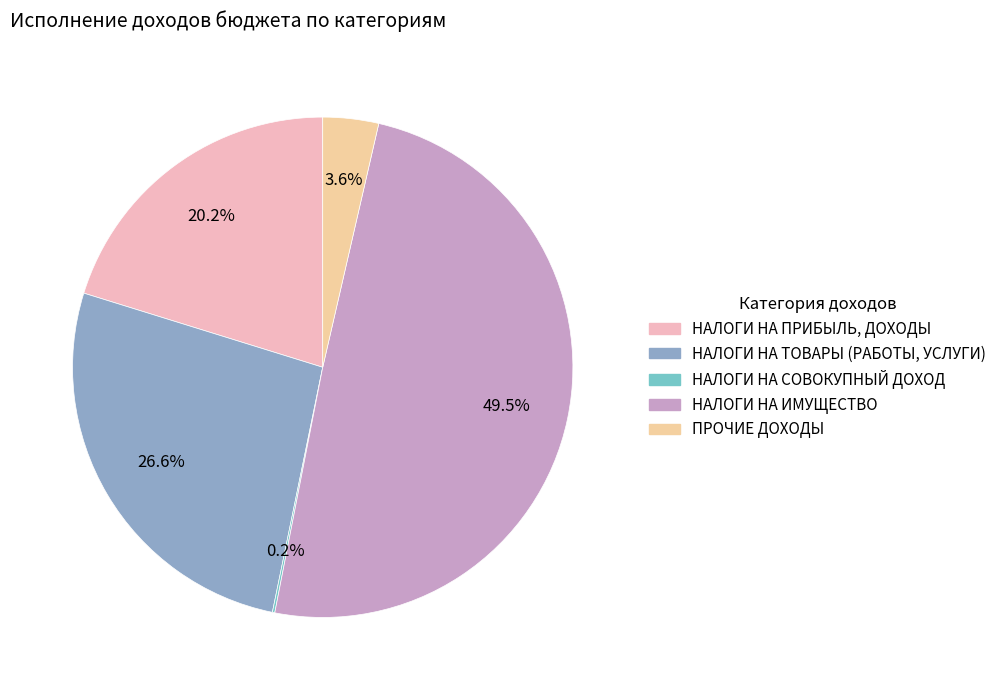

Approximately how many times larger is the value at ПРОЧИЕ ДОХОДЫ compared to НАЛОГИ НА ИМУЩЕСТВО?

0.1